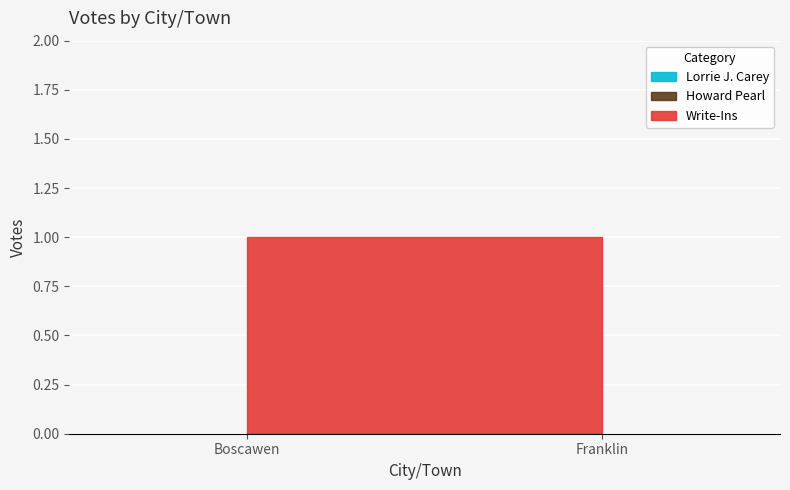

Reading left to right, extract all data points from this chart.

Write-Ins: 1	1
Howard Pearl: 0	0
Lorrie J. Carey: 0	0